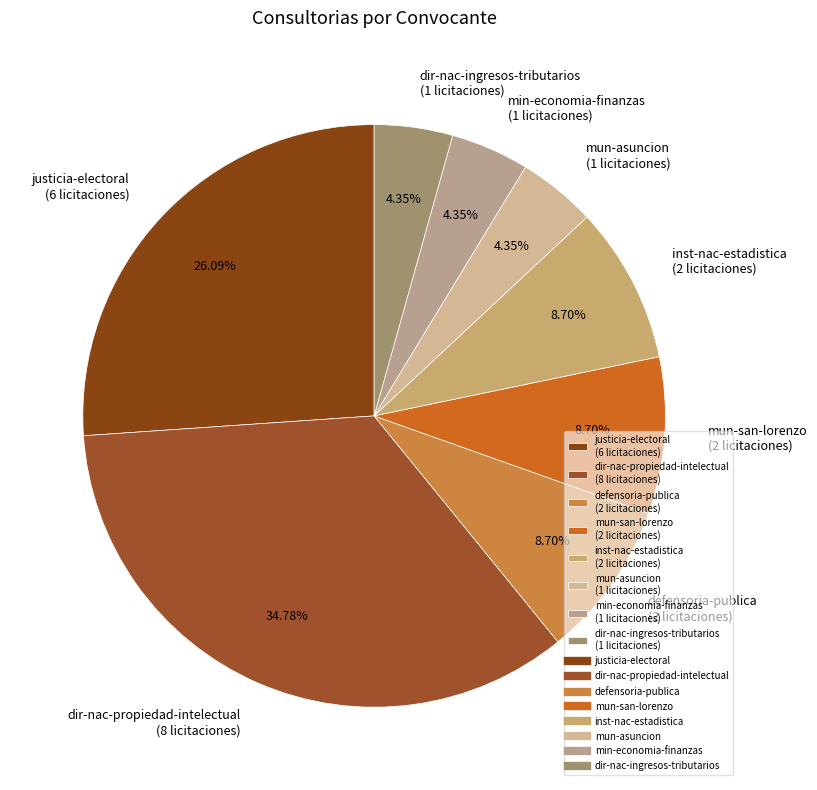

Is the sum of mun-asuncion (1 licitaciones) and mun-san-lorenzo (2 licitaciones) greater than half?

No